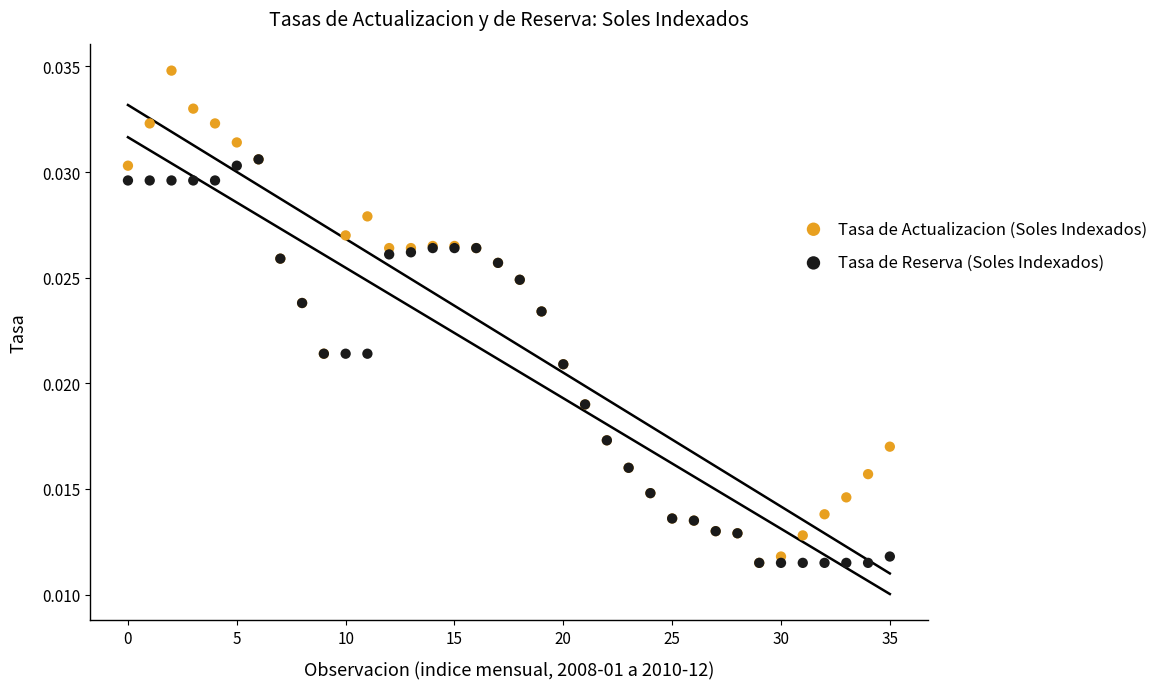

What are all the series names shown in the legend?

Tasa de Actualizacion (Soles Indexados), Tasa de Reserva (Soles Indexados)